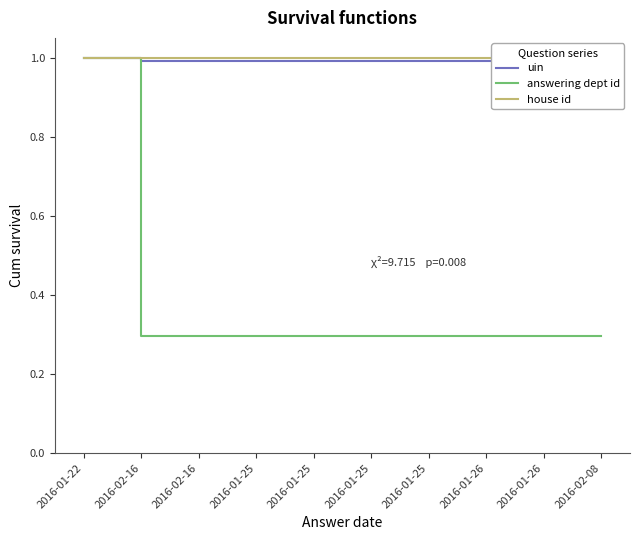

What are all the series names shown in the legend?

uin, answering dept id, house id